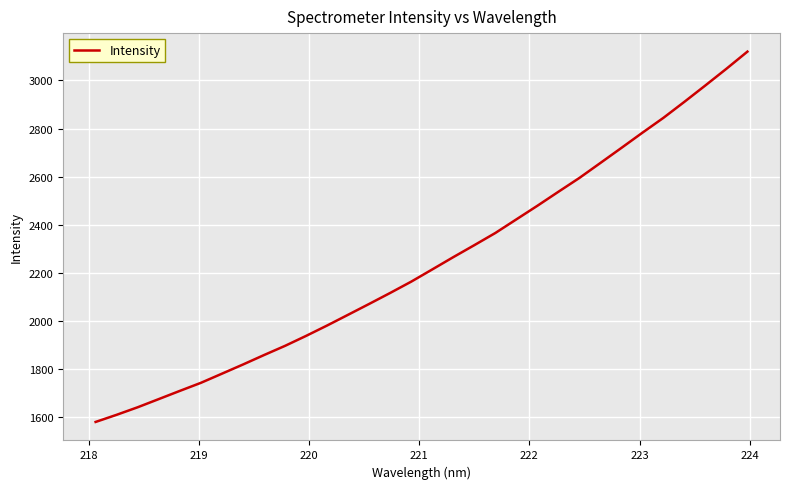

What is the smallest value displayed?

1580.5